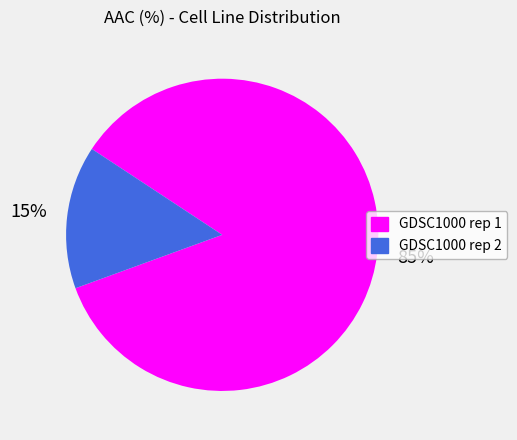

To the nearest percent, what is the combined percentage of GDSC1000 rep 2 and GDSC1000 rep 1?

100%